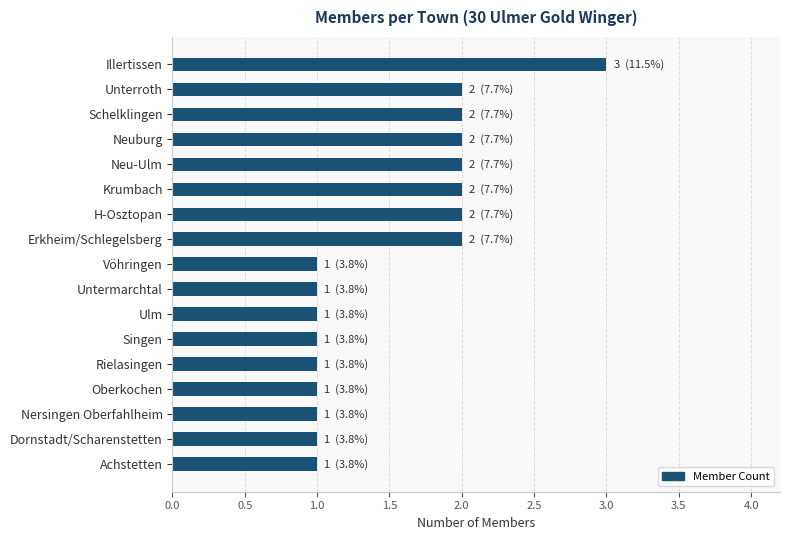

What is the greatest value displayed?

3